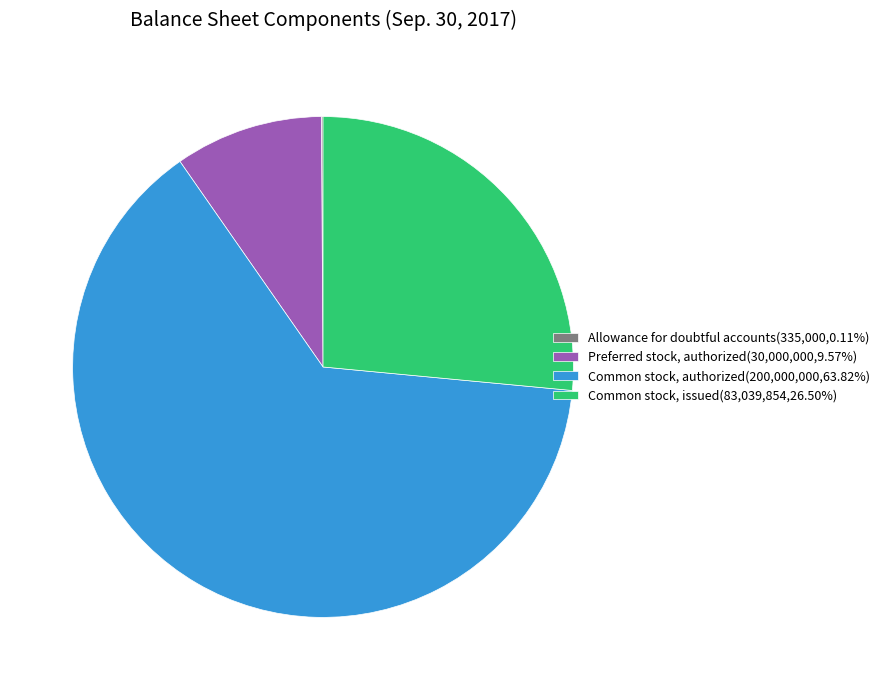

Approximately how many times larger is the value at Preferred stock, authorized(30,000,000,9.57%) compared to Common stock, issued(83,039,854,26.50%)?

0.4